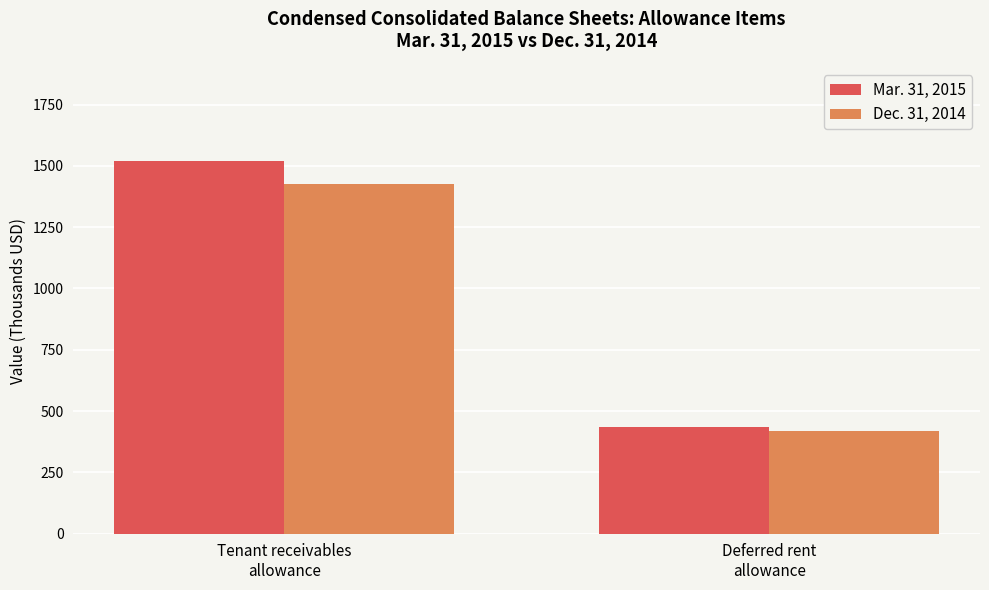

What position from the left is Deferred rent
allowance?

2